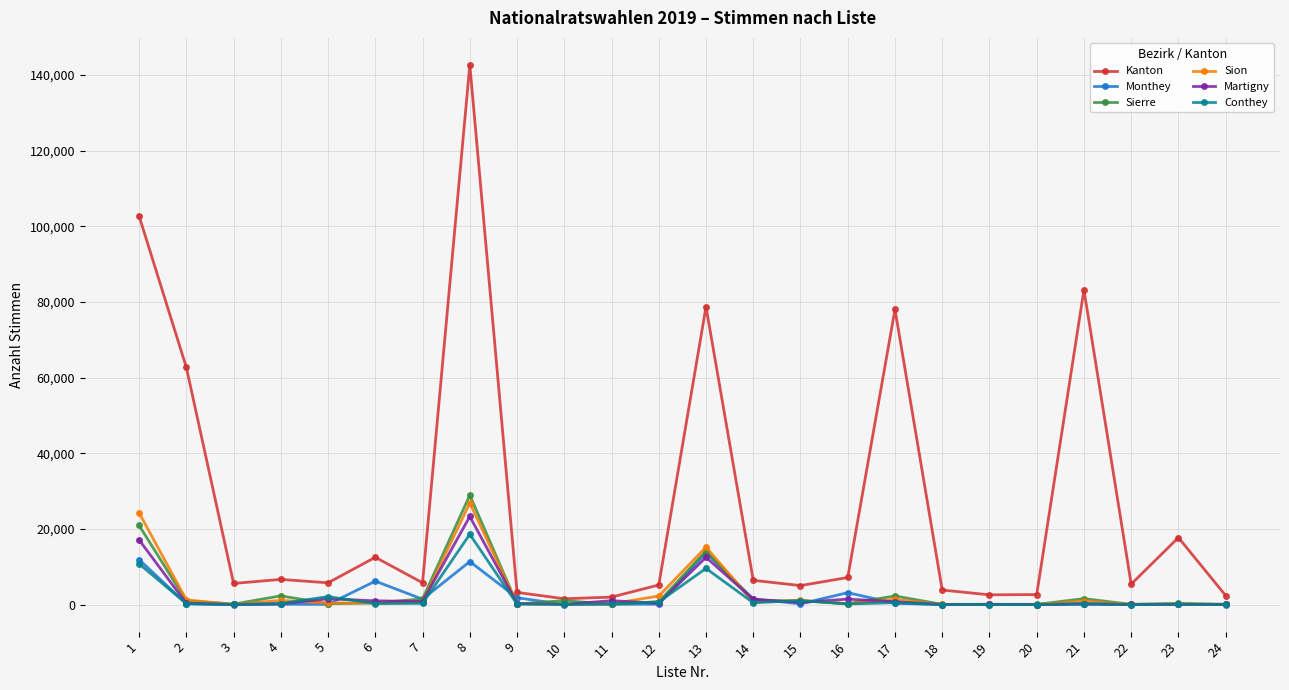

Is the value of Martigny at 13 greater than the value of Conthey at 2?

Yes